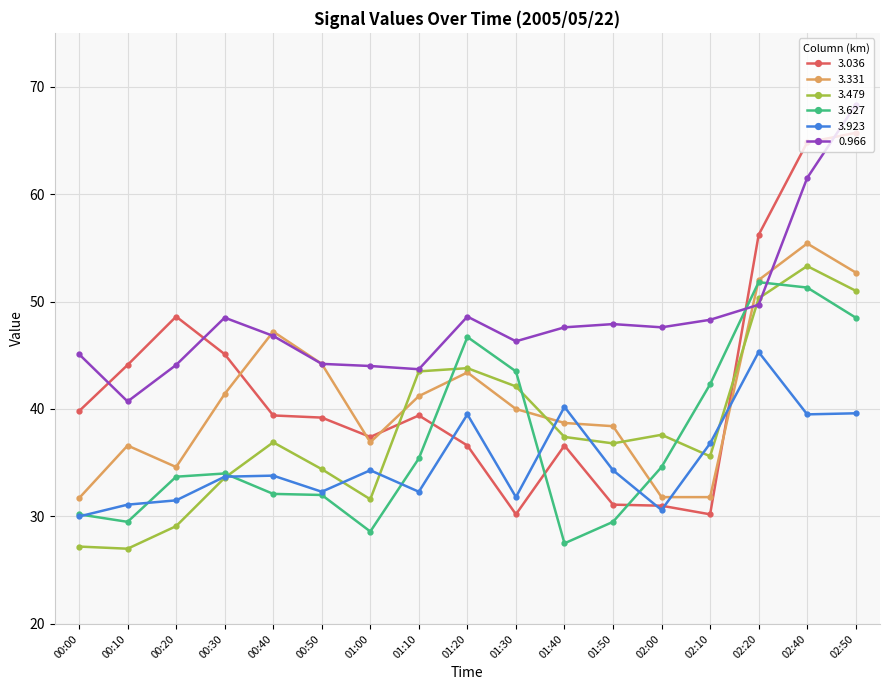

What is the difference between the 3.036 values at 01:00 and 00:30?

7.7